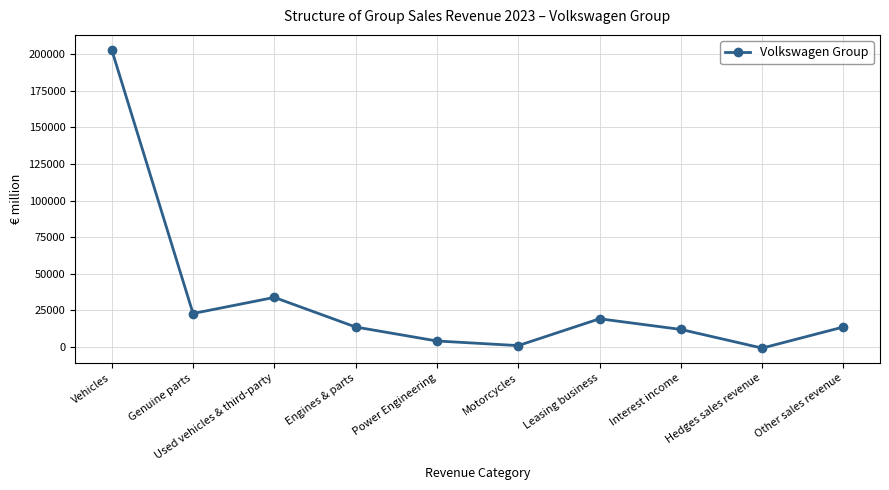

At which category does the chart reach its peak across all series?

Vehicles